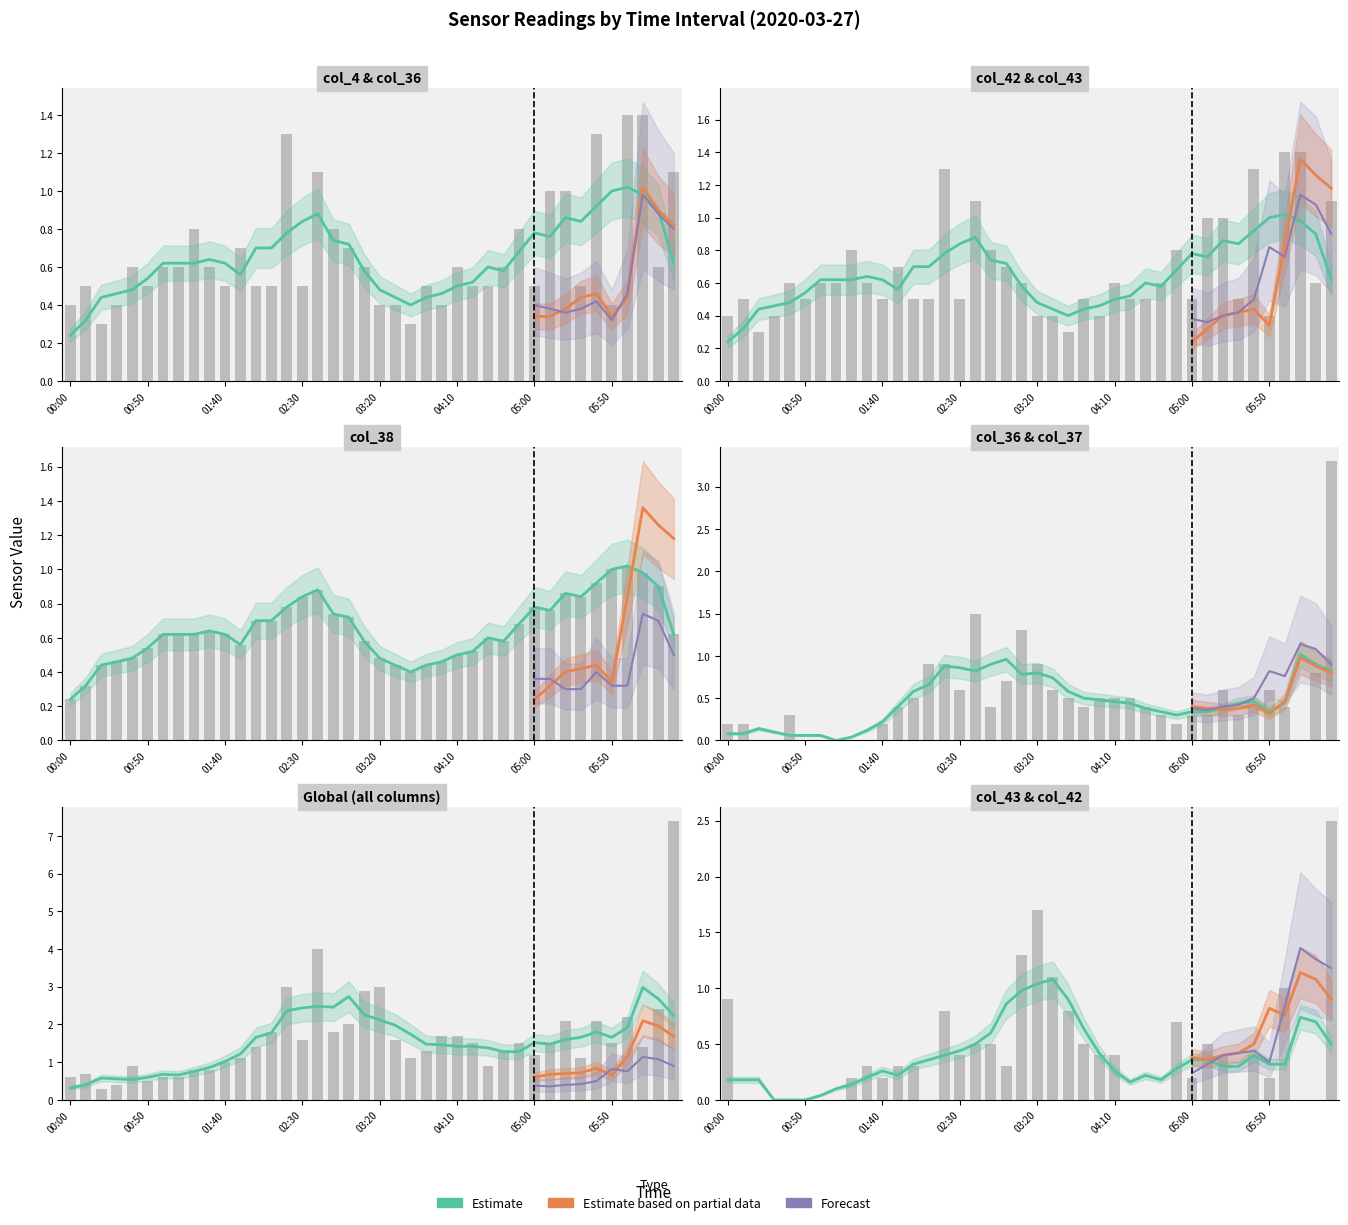

Count the number of data series in this chart.

3